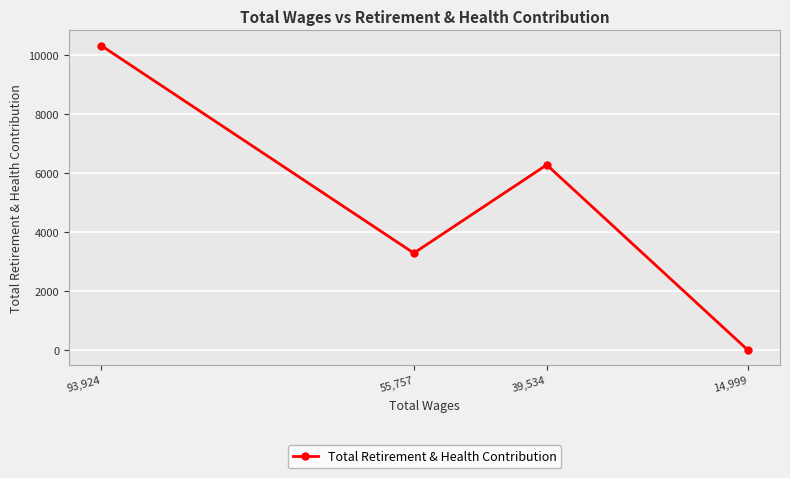

How many points are lower than both their immediate neighbors (excluding endpoints)?

1